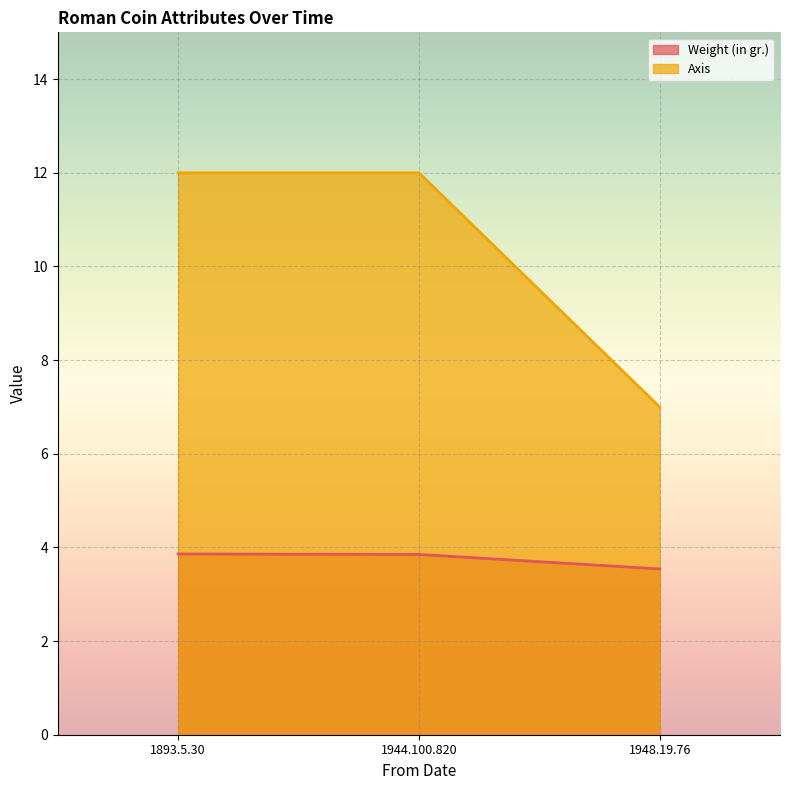

What is the highest value of the Weight (in gr.) series?

3.9